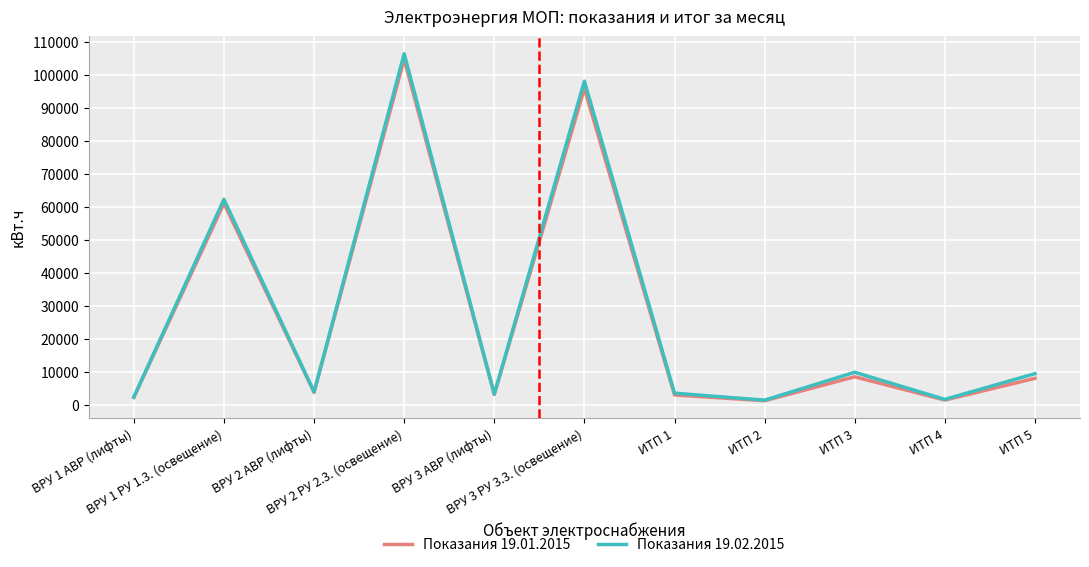

How many interior local peaks does the Показания 19.01.2015 series have?

4